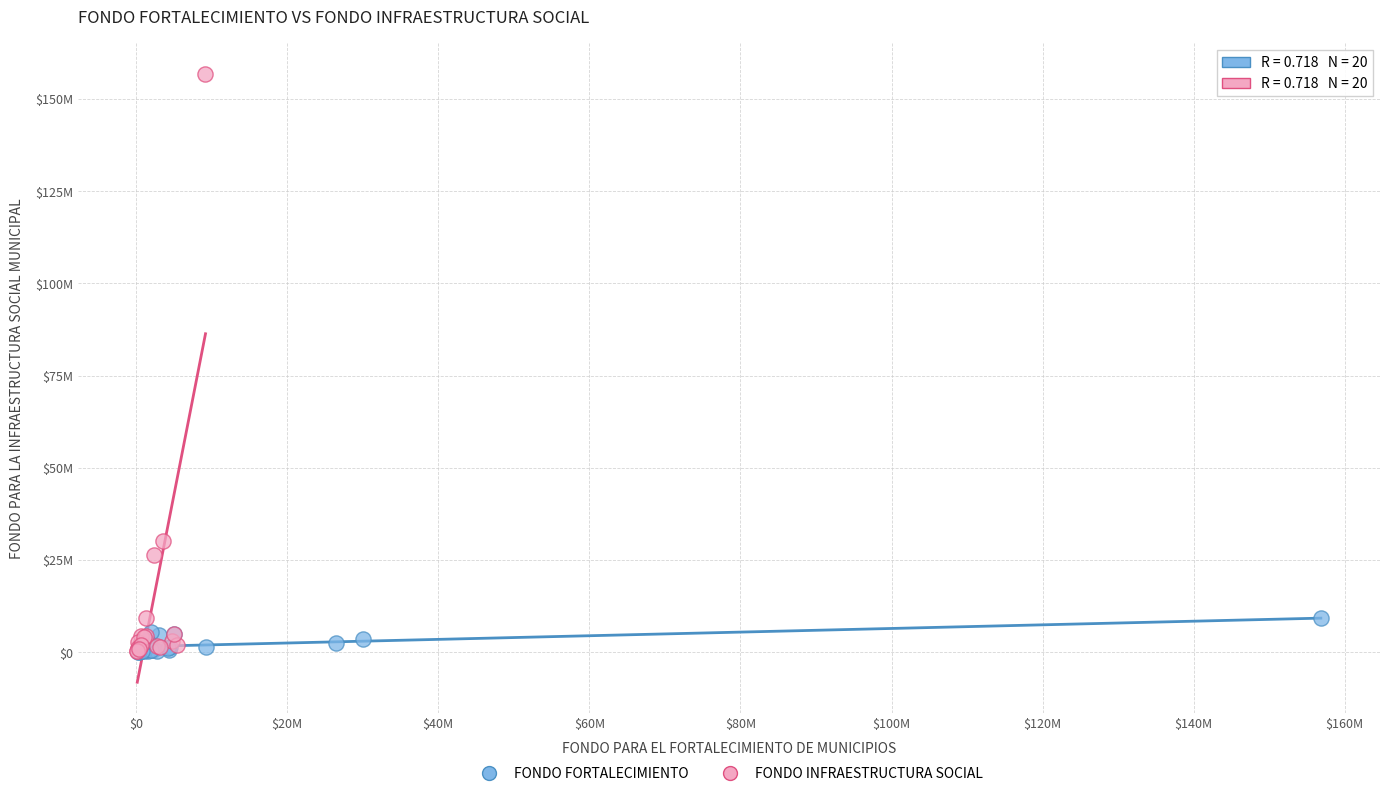

What are all the series names shown in the legend?

FONDO FORTALECIMIENTO, FONDO INFRAESTRUCTURA SOCIAL